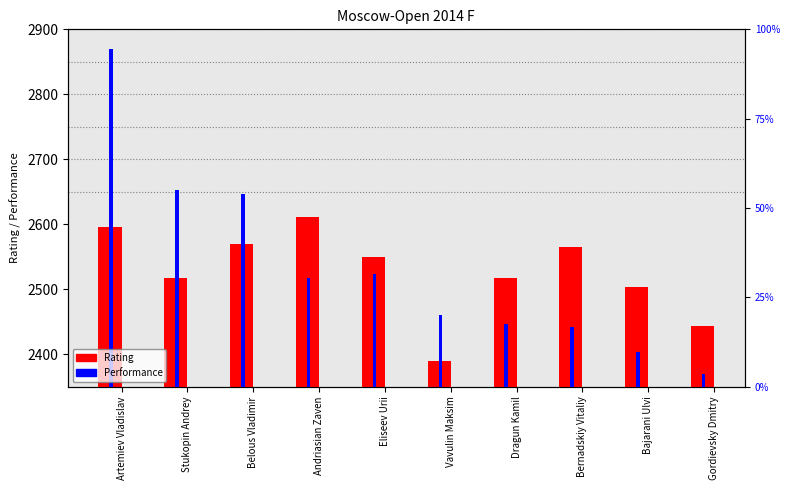

The value of Rating at Stukopin Andrey is 2517. True or false?

True